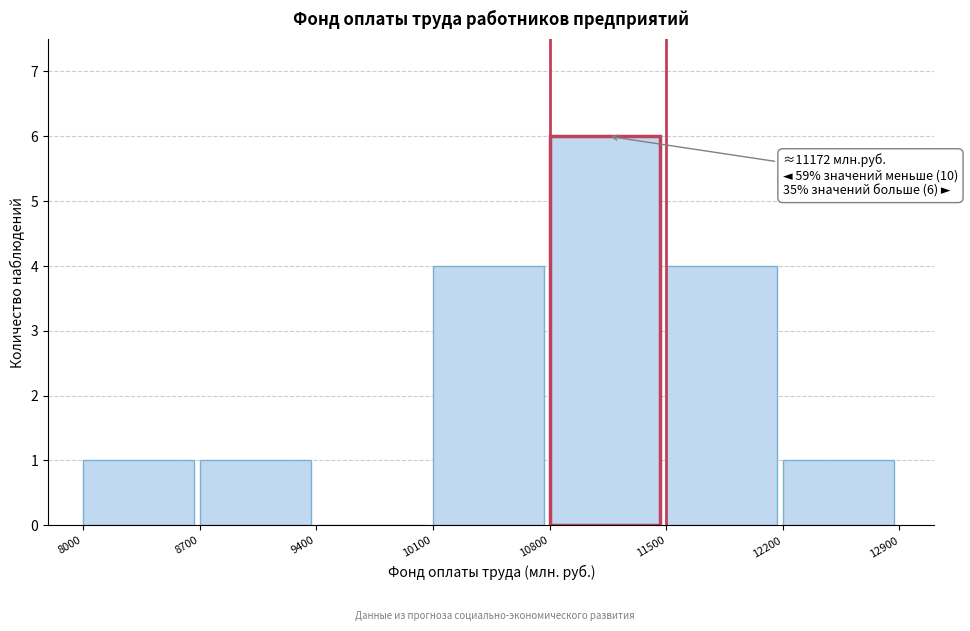

Over which range of the x-axis is the bar tallest?

10800 to 11500